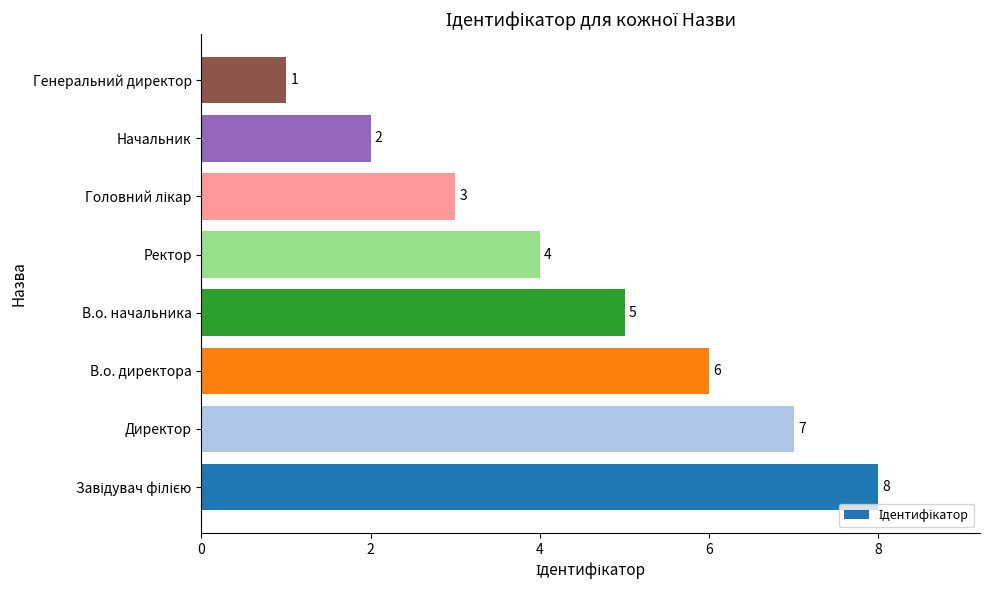

The value at Директор is 3. True or false?

False